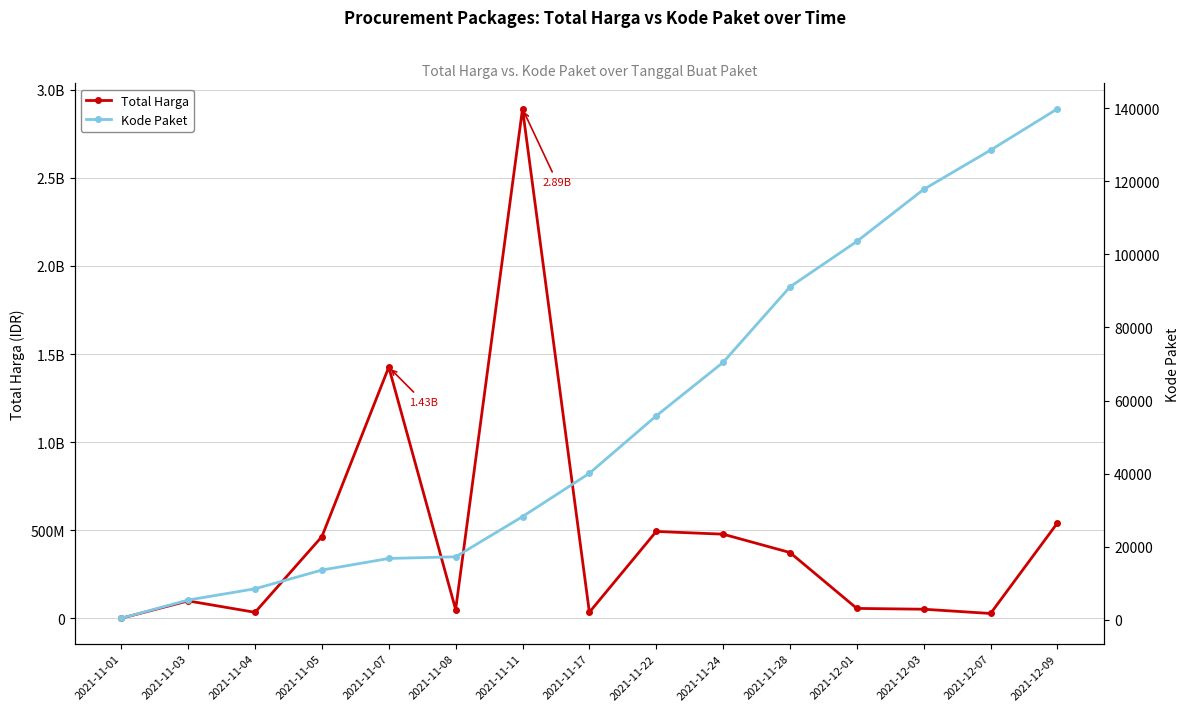

How many interior local valleys does the Total Harga series have?

4